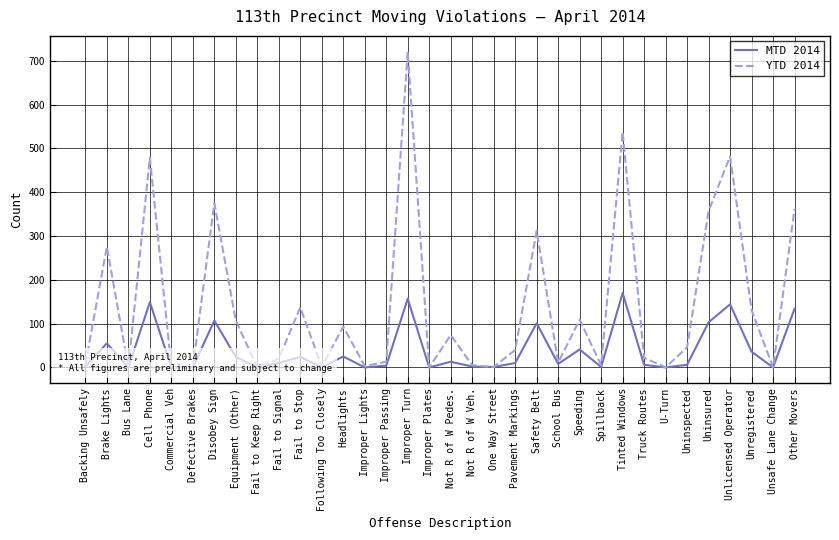

What are all the series names shown in the legend?

MTD 2014, YTD 2014